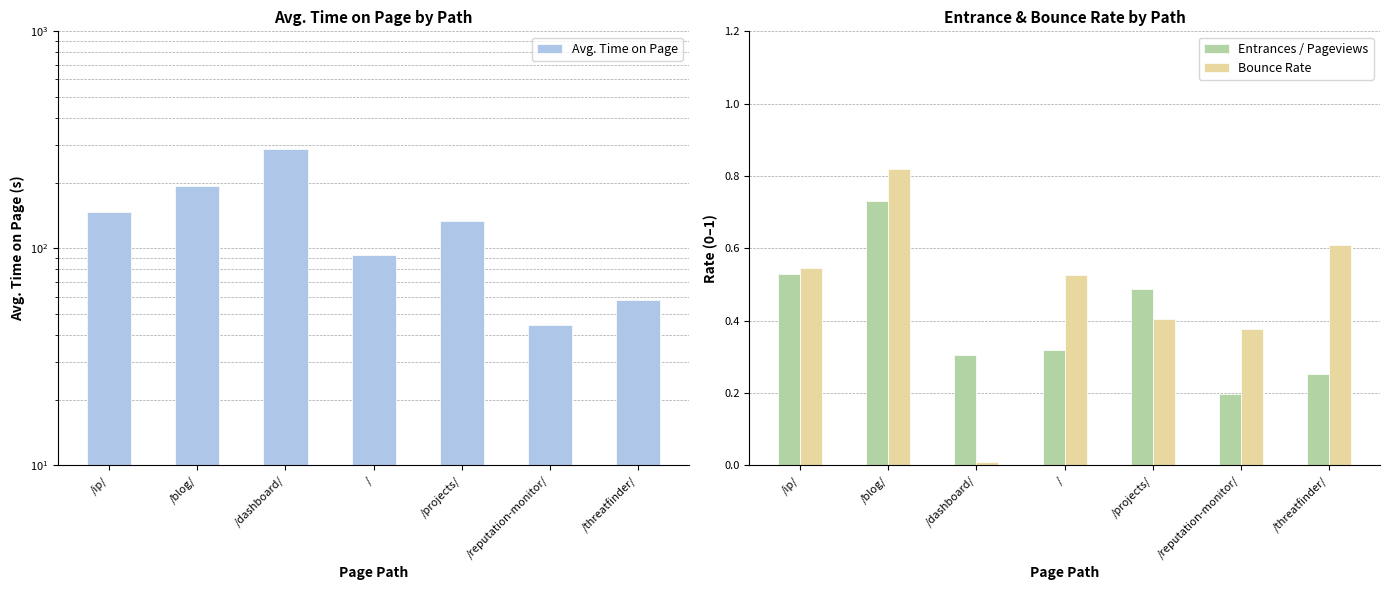

What value does the Entrances / Pageviews series have at /?

0.3